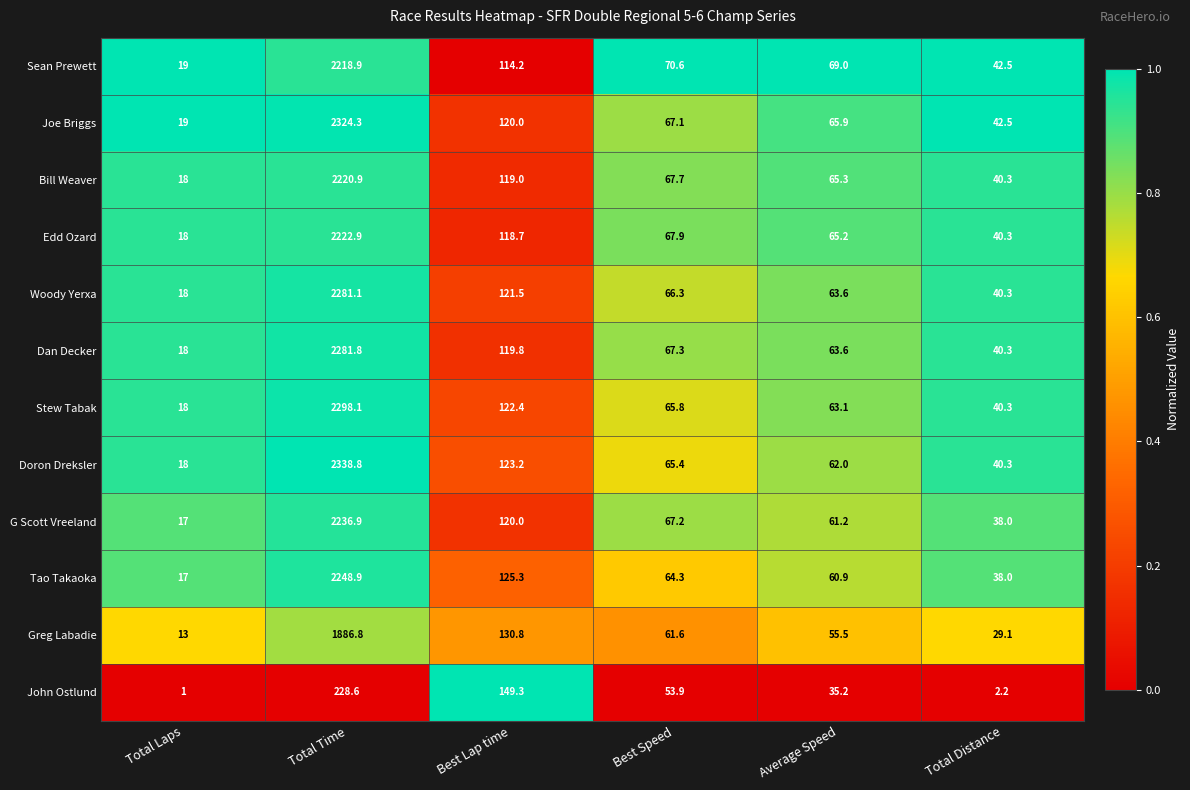

What is the greatest value displayed?

2338.8